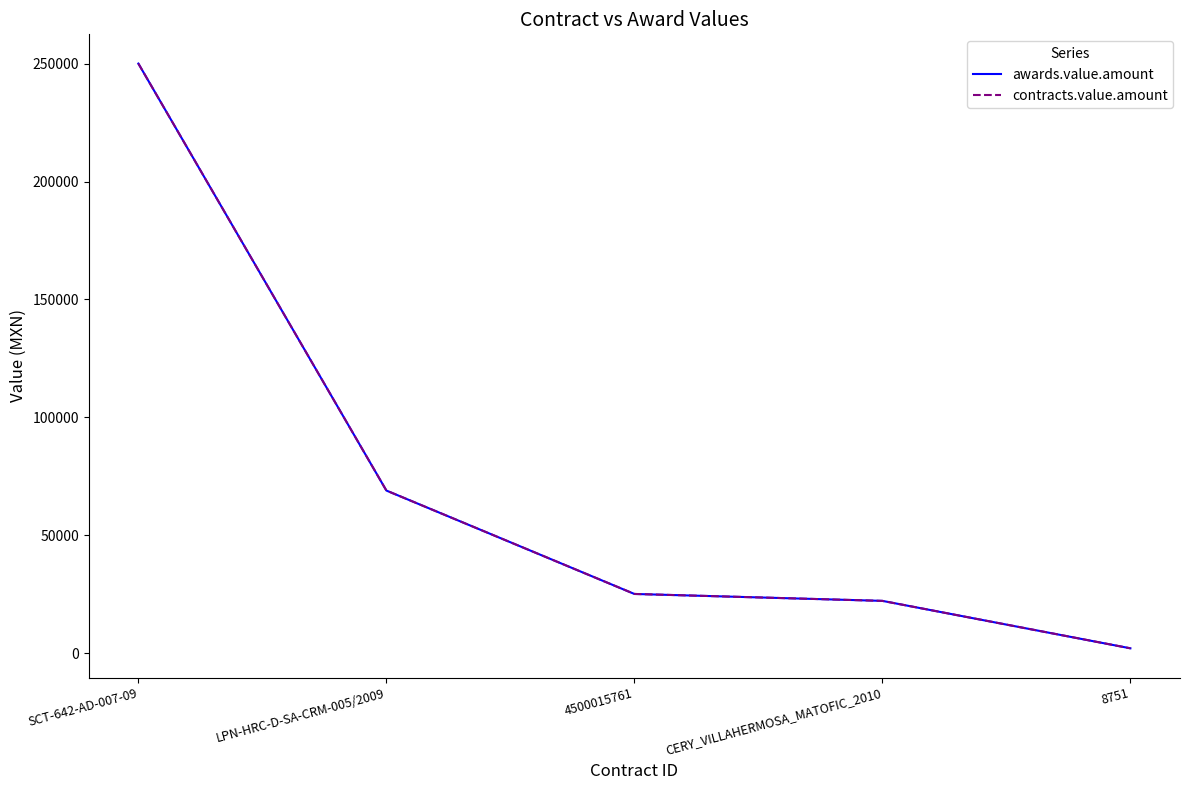

True or false: awards.value.amount and contracts.value.amount cross at least once.

False